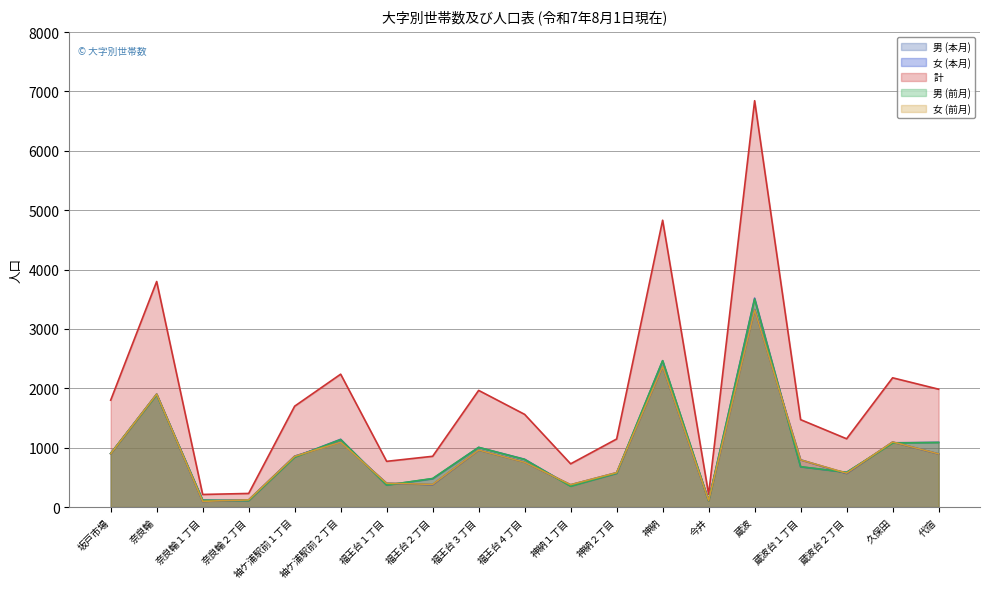

True or false: 男 (本月) and 計 cross at least once.

False